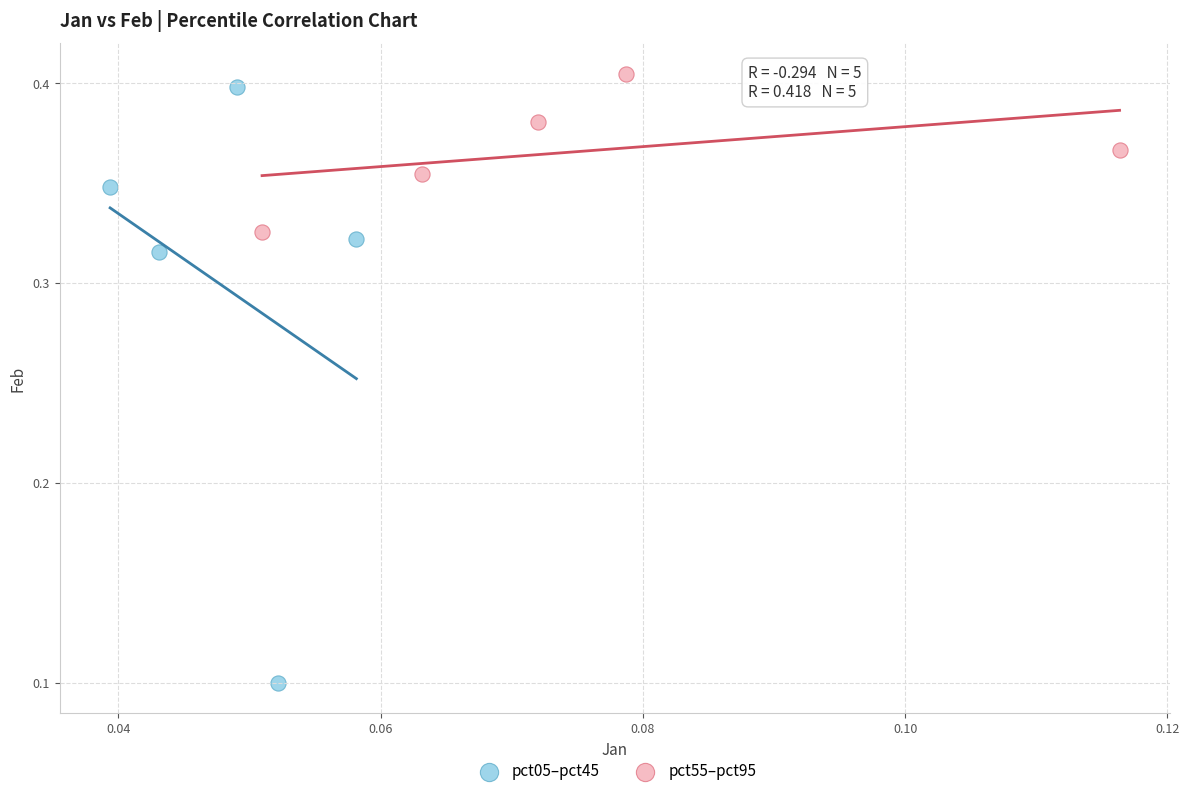

Which series contains the lowest Y value?

pct05–pct45